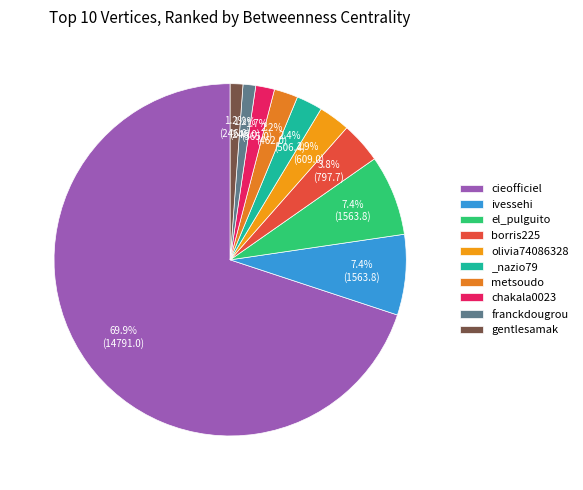

What is the largest slice in the pie chart?

cieofficiel